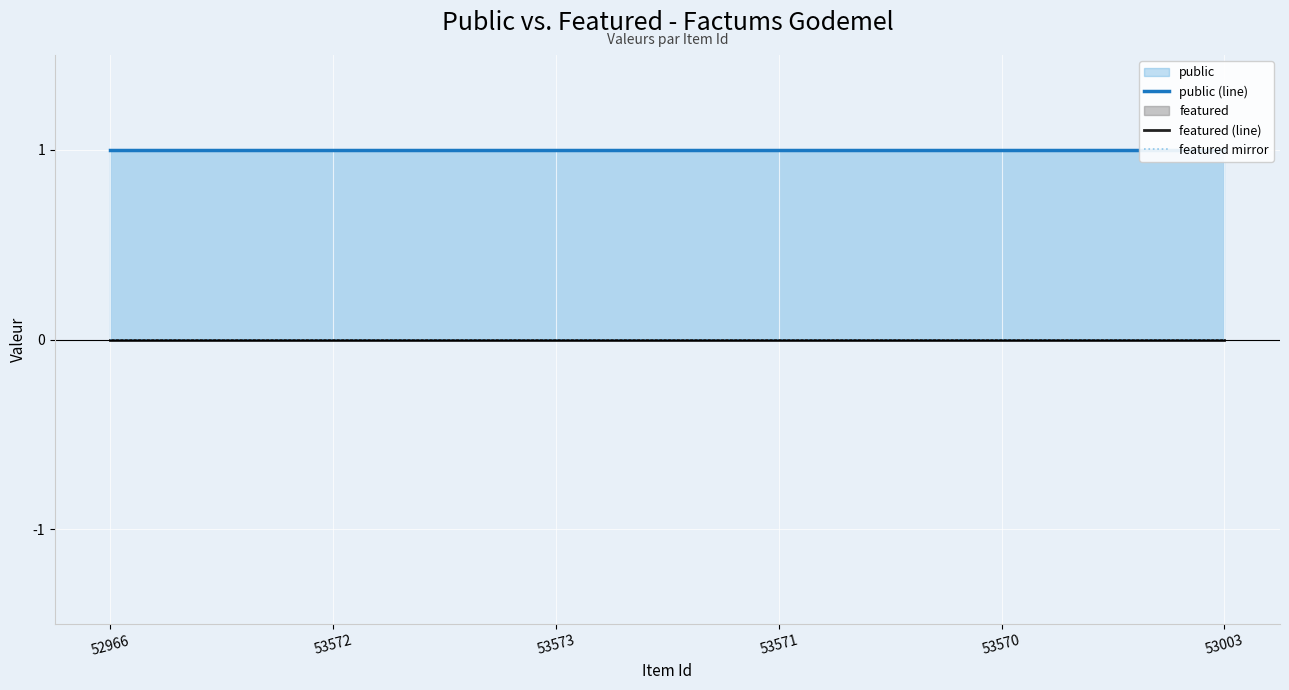

The value of public (line) at 53573 is 0. True or false?

False